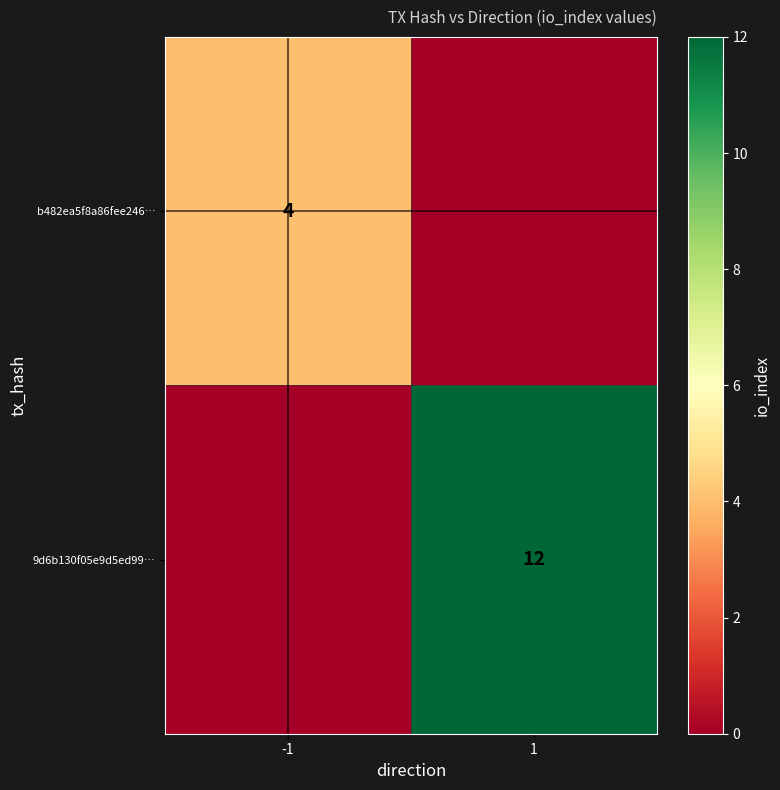

The value of 9d6b130f05e9d5ed99… at 1 is 18. True or false?

False